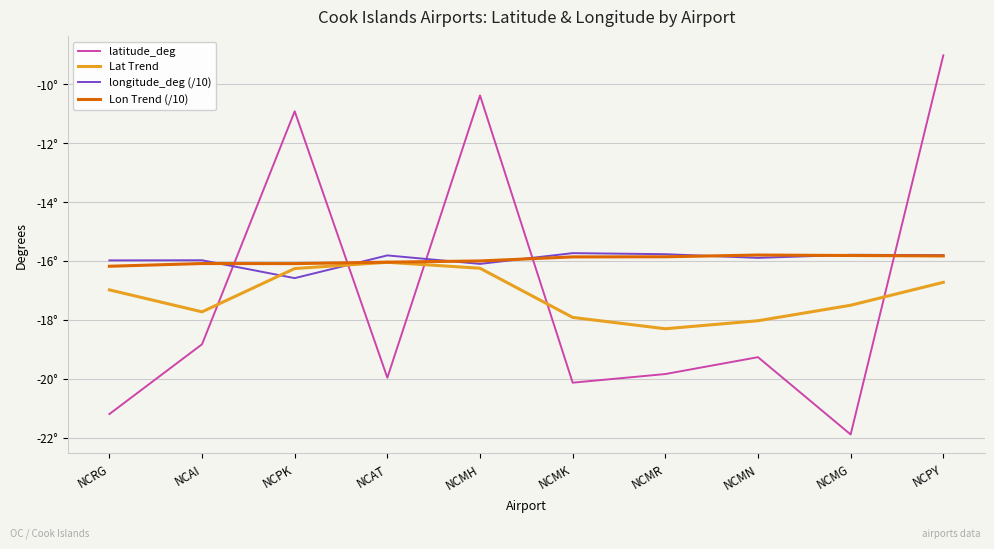

What are all the series names shown in the legend?

latitude_deg, Lat Trend, longitude_deg (/10), Lon Trend (/10)